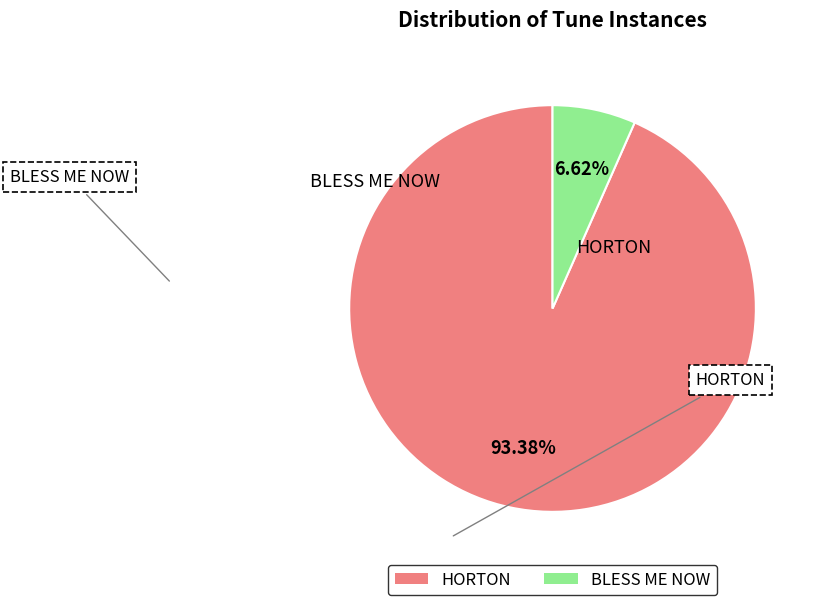

Rank the categories by value from lowest to highest.

BLESS ME NOW, HORTON